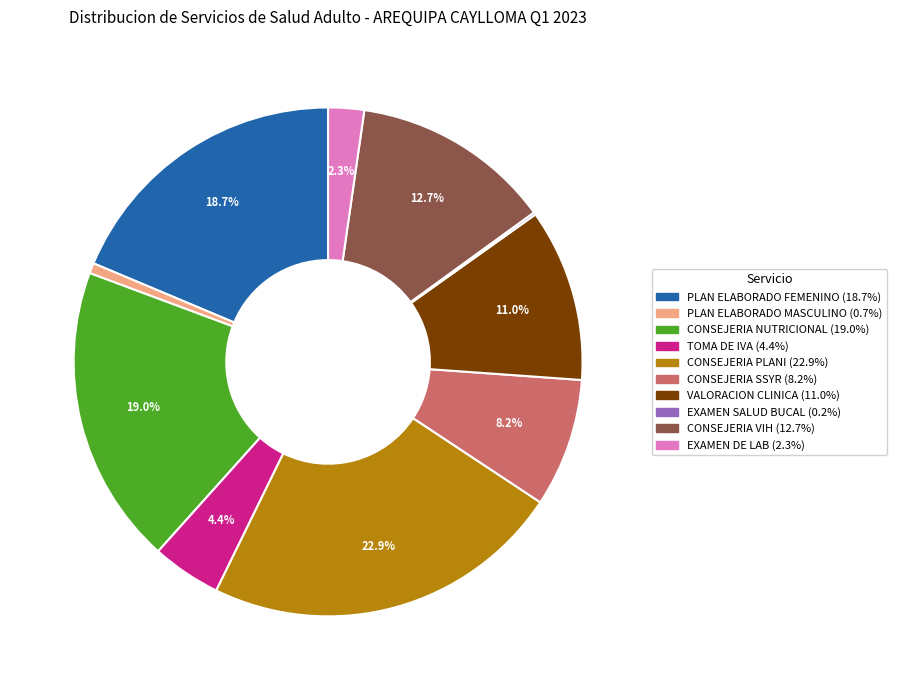

What is the ratio of the value at CONSEJERIA PLANI to the value at TOMA DE IVA?

5.2